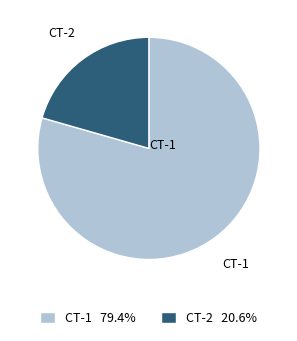

Is there a majority slice in this chart?

Yes